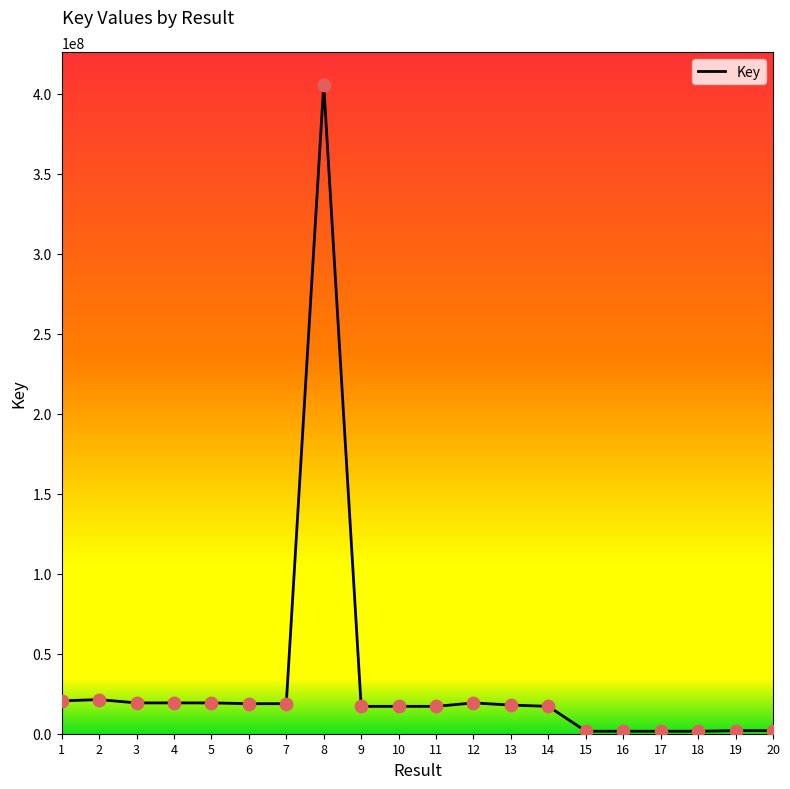

Between 1 and 18, which is larger?

1